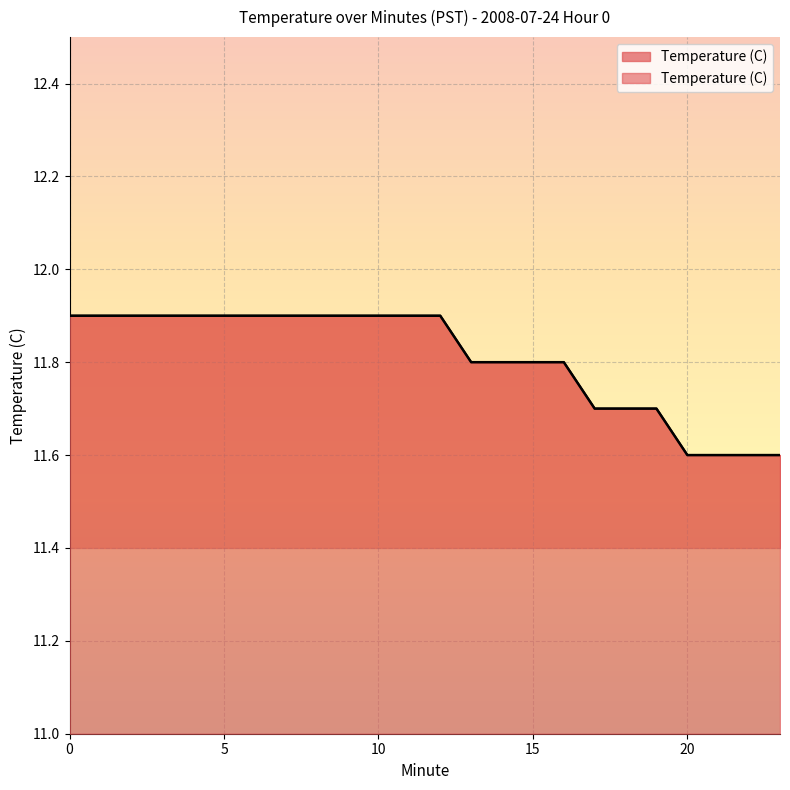

True or false: there are more than 0 points higher than both neighbors.

False